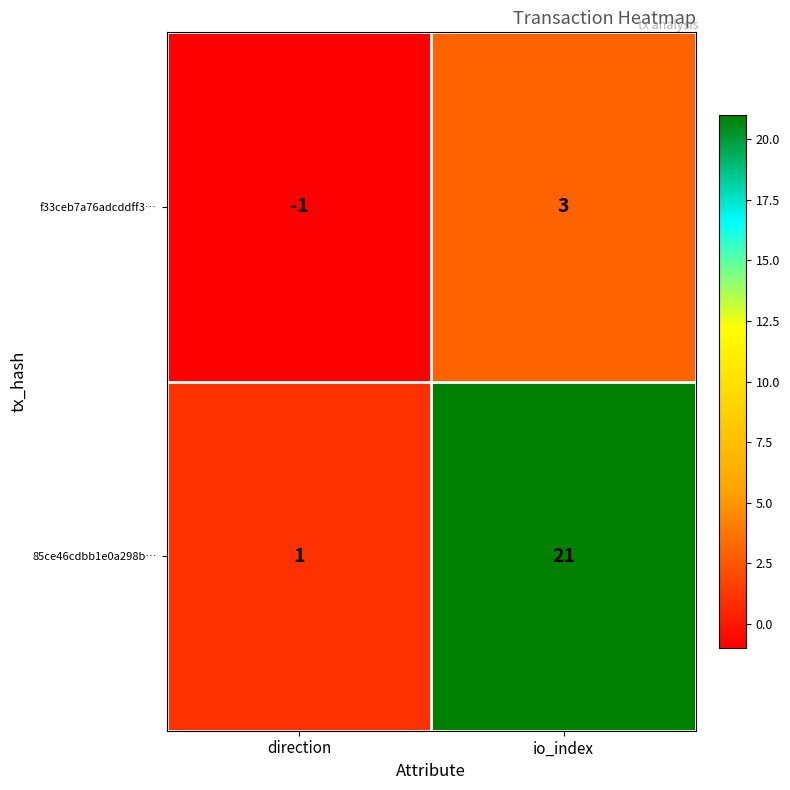

Where is f33ceb7a76adcddff3… nearest to the value 1?

direction